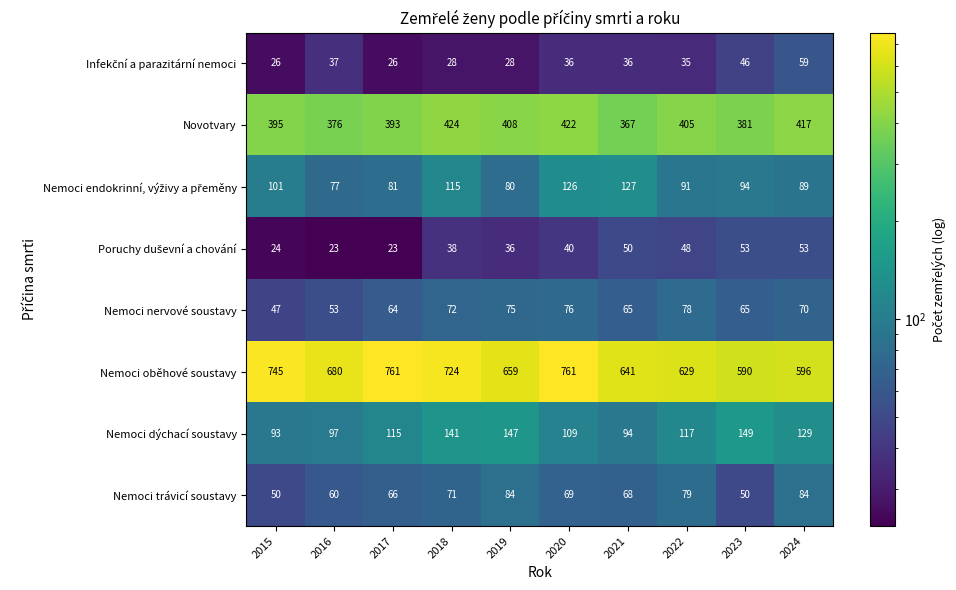

At which label does Novotvary first exceed 405?

2018